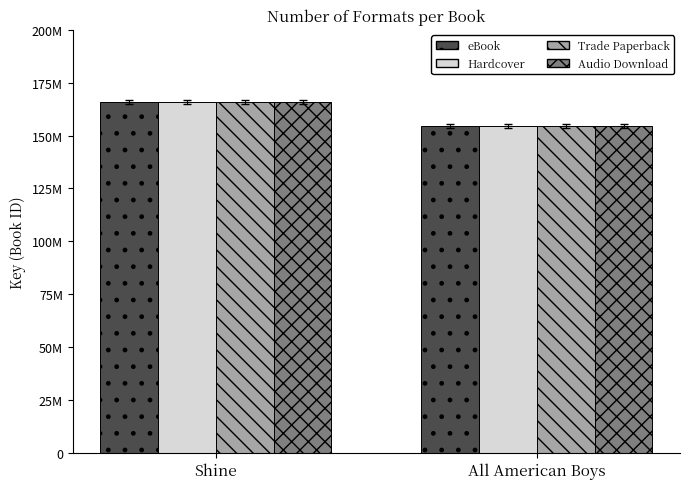

Which series changed the most between Shine and All American Boys?

eBook